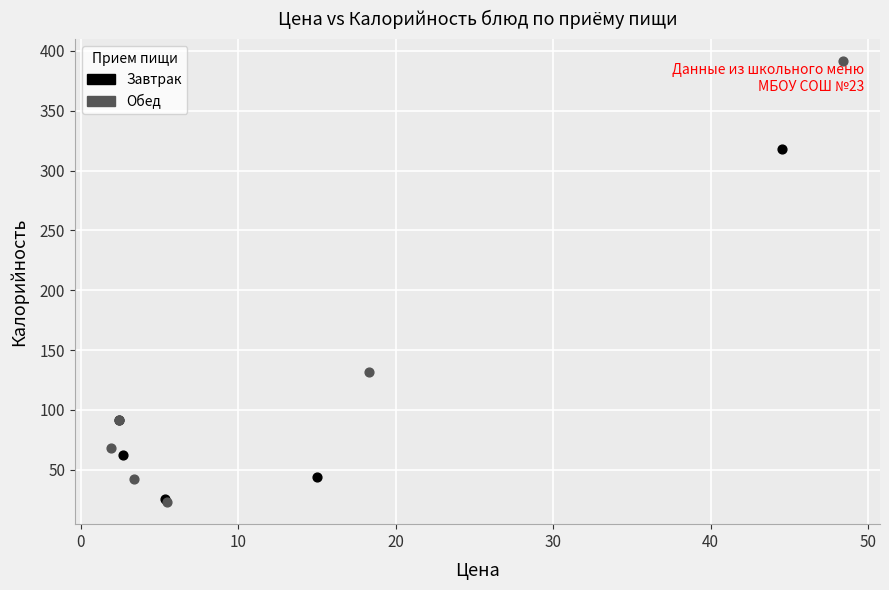

Which series has the widest spread of Y values?

Обед